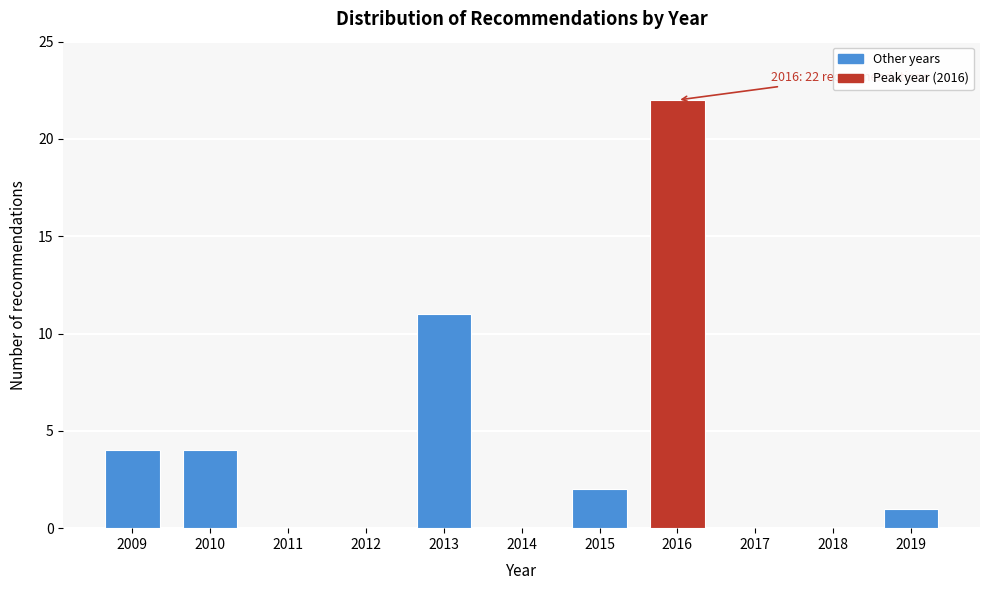

Reading left to right, list all the values displayed in this chart.

2009=4	2010=4	2011=0	2012=0	2013=11	2014=0	2015=2	2016=22	2017=0	2018=0	2019=1